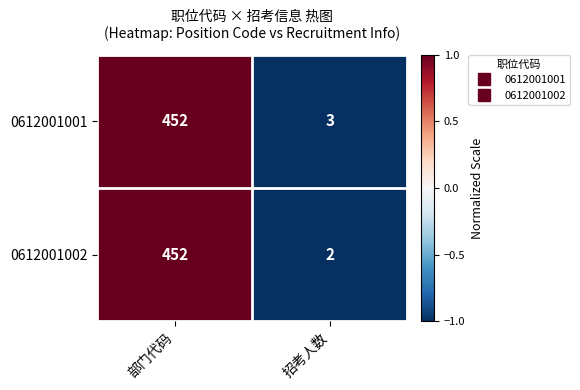

How many data points does each series have?

2